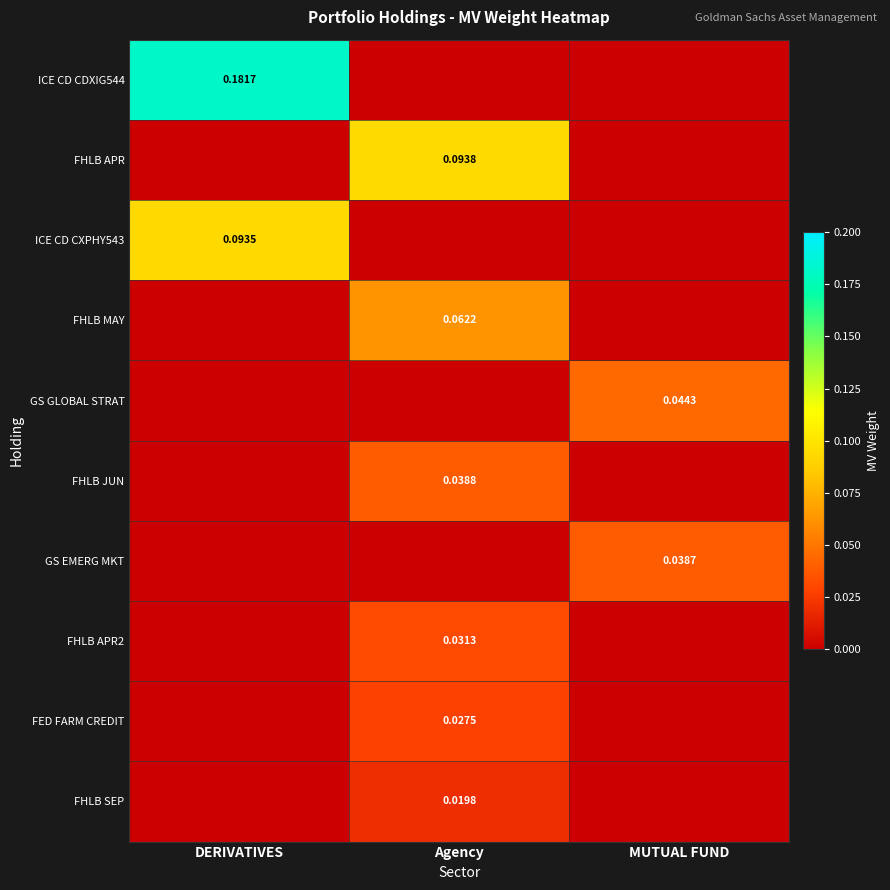

At how many categories does at least one series exceed 0?

3